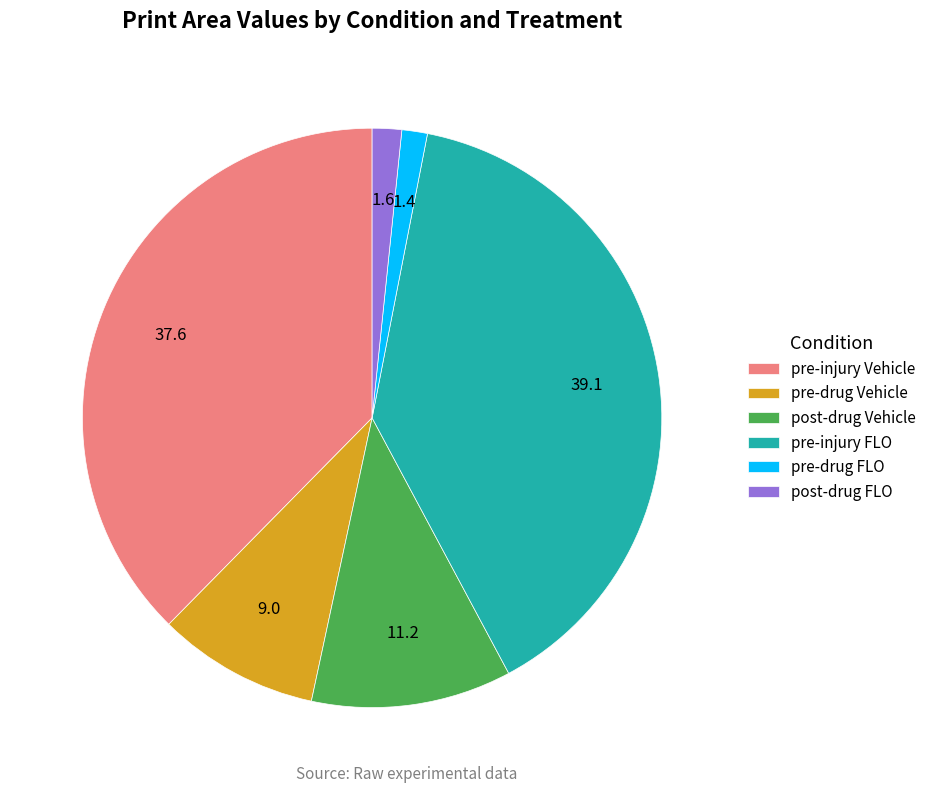

Combined, do post-drug FLO and pre-injury Vehicle account for over 50%?

No